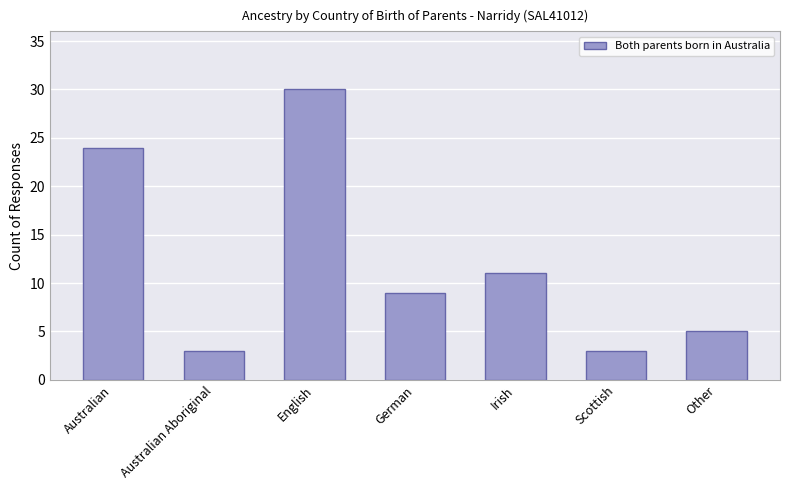

What is the value of the 1st bar from the left?

24